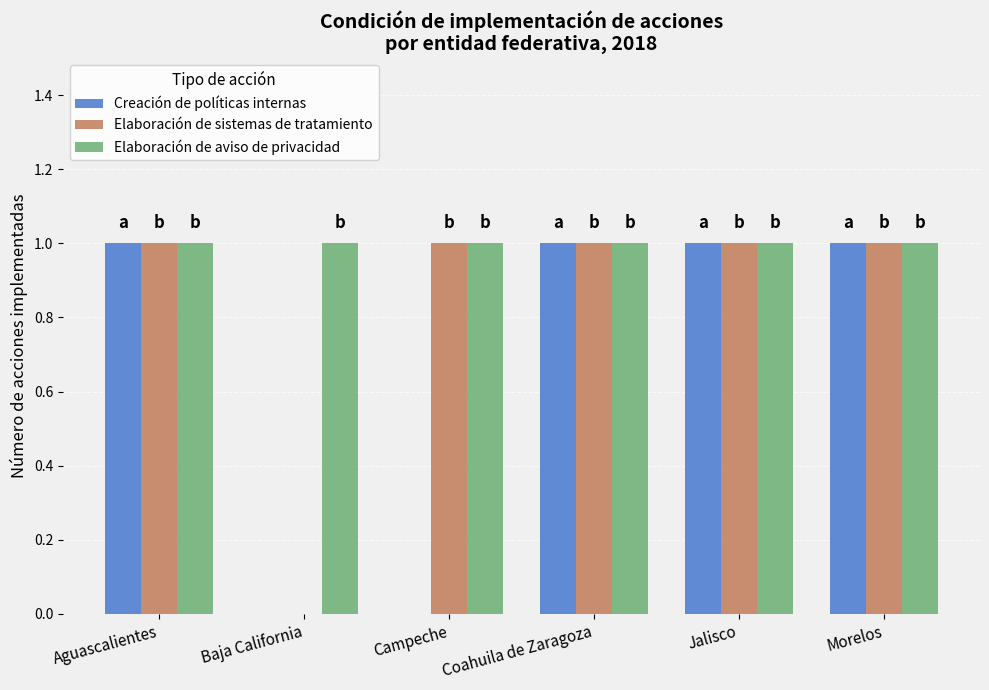

Is it true that Elaboración de aviso de privacidad equals 2 at Morelos?

False